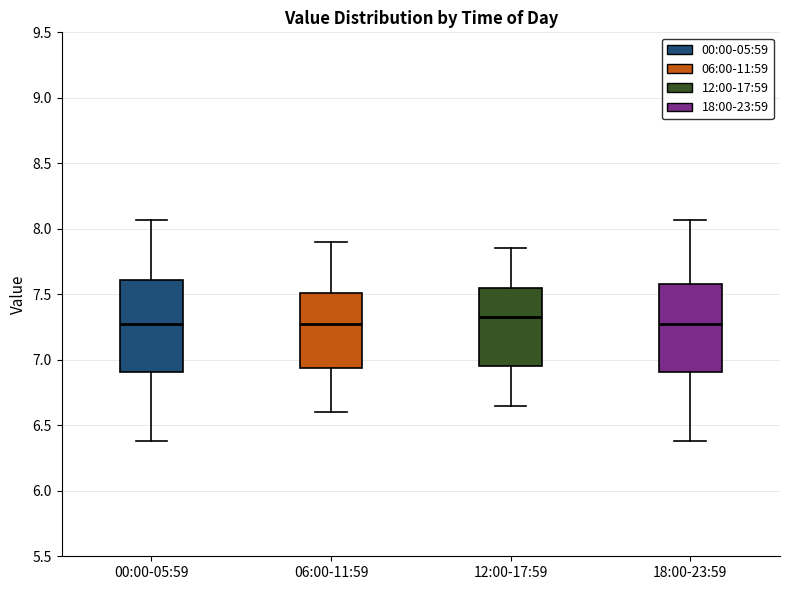

Reading left to right, read every box against the y-axis: the position of its median line, the range the box covers, and the ends of its whiskers. The values are not printed on the chart, so give them approximately, as read against the axis.

00:00-05:59: median 7.30, box 6.90 to 7.60, whiskers 6.40 to 8.05
06:00-11:59: median 7.30, box 6.95 to 7.50, whiskers 6.60 to 7.90
12:00-17:59: median 7.35, box 6.95 to 7.55, whiskers 6.65 to 7.85
18:00-23:59: median 7.30, box 6.90 to 7.60, whiskers 6.40 to 8.05